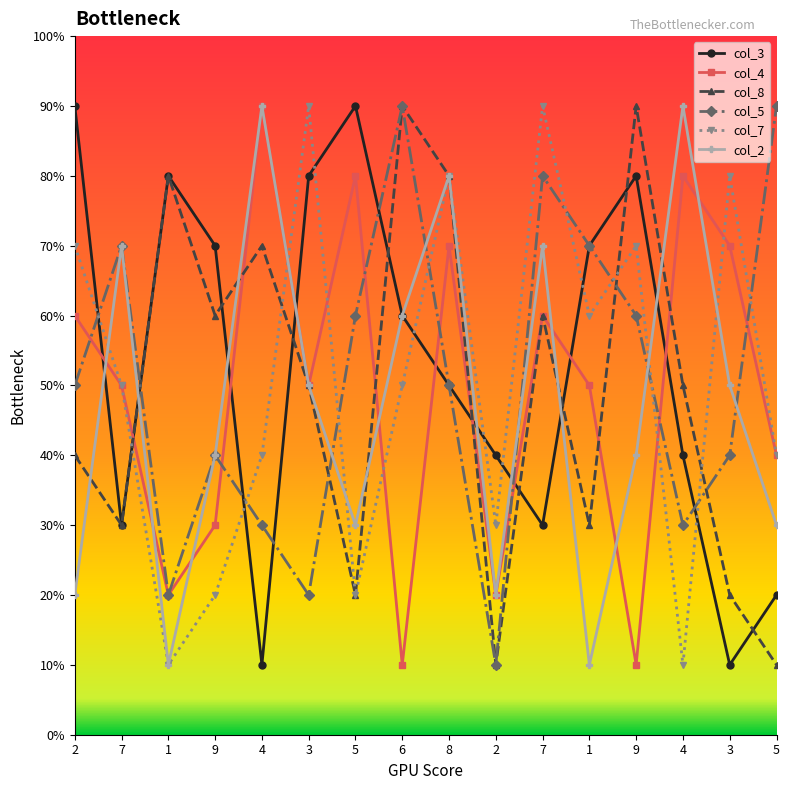

Which series has the largest total across all categories?

col_3